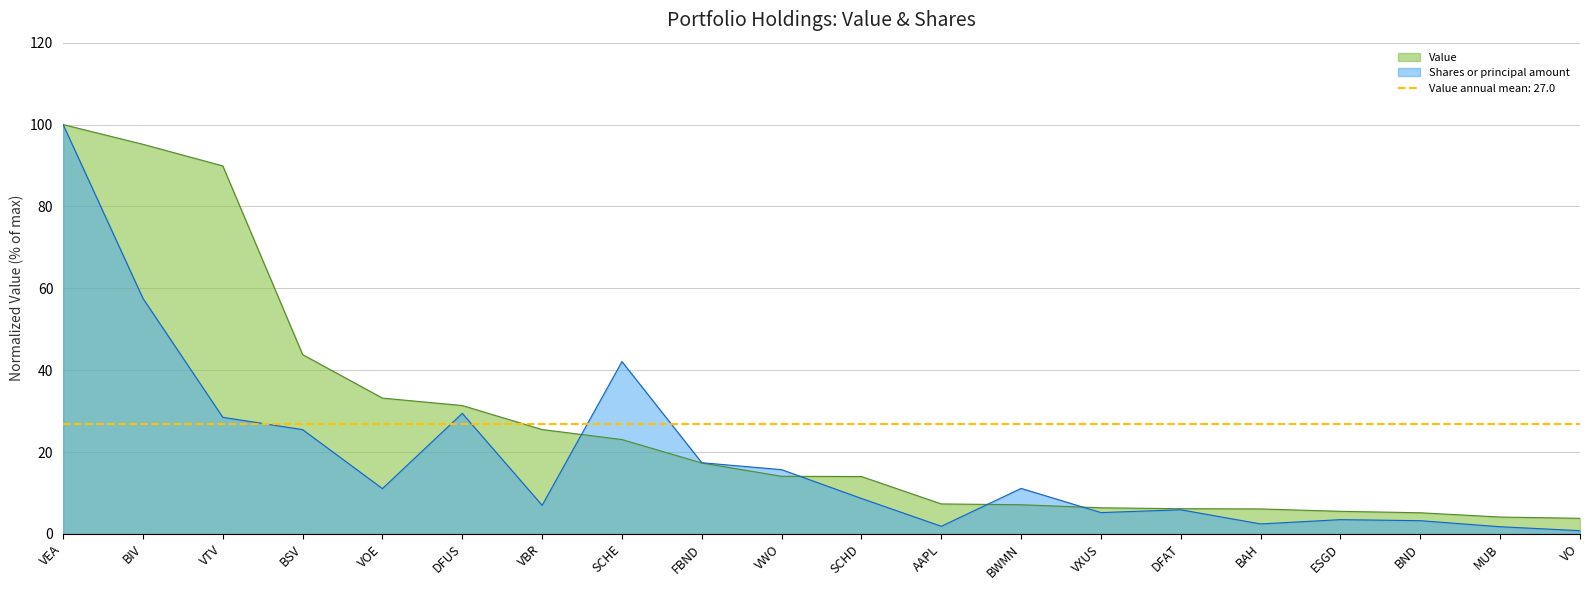

True or false: Shares or principal amount and Value cross at least once.

True